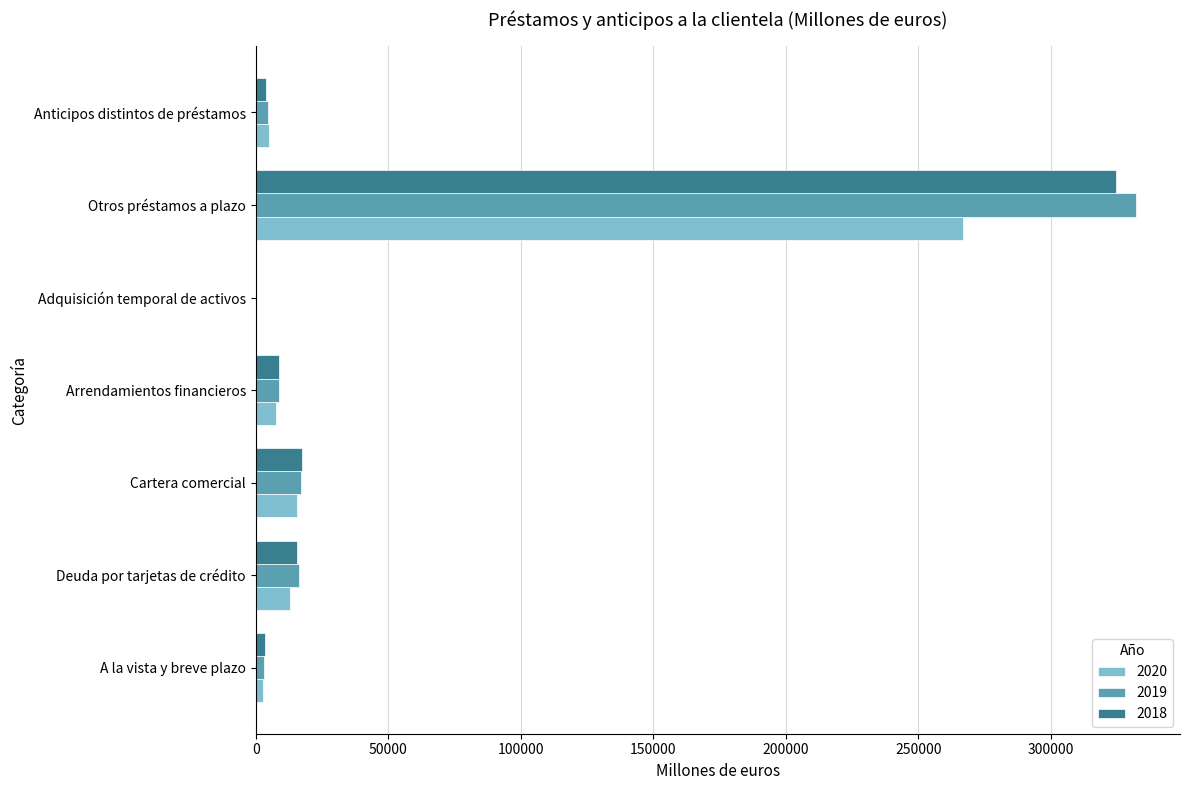

What is the difference between the 2019 values at A la vista y breve plazo and Adquisición temporal de activos?

3024